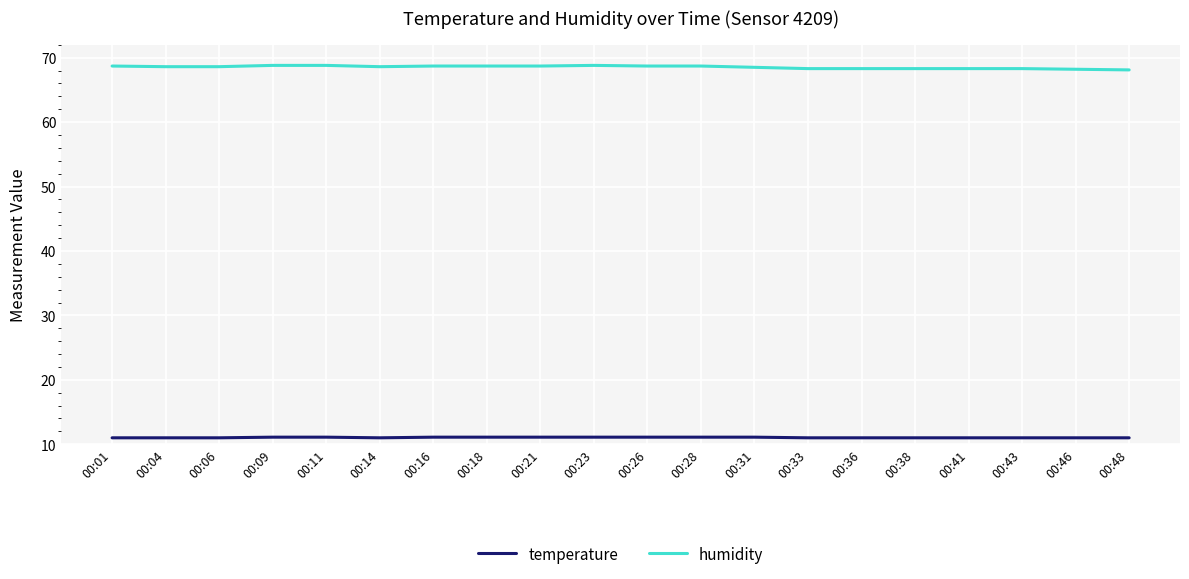

Is the value of temperature at 00:01 greater than the value of humidity at 00:48?

No